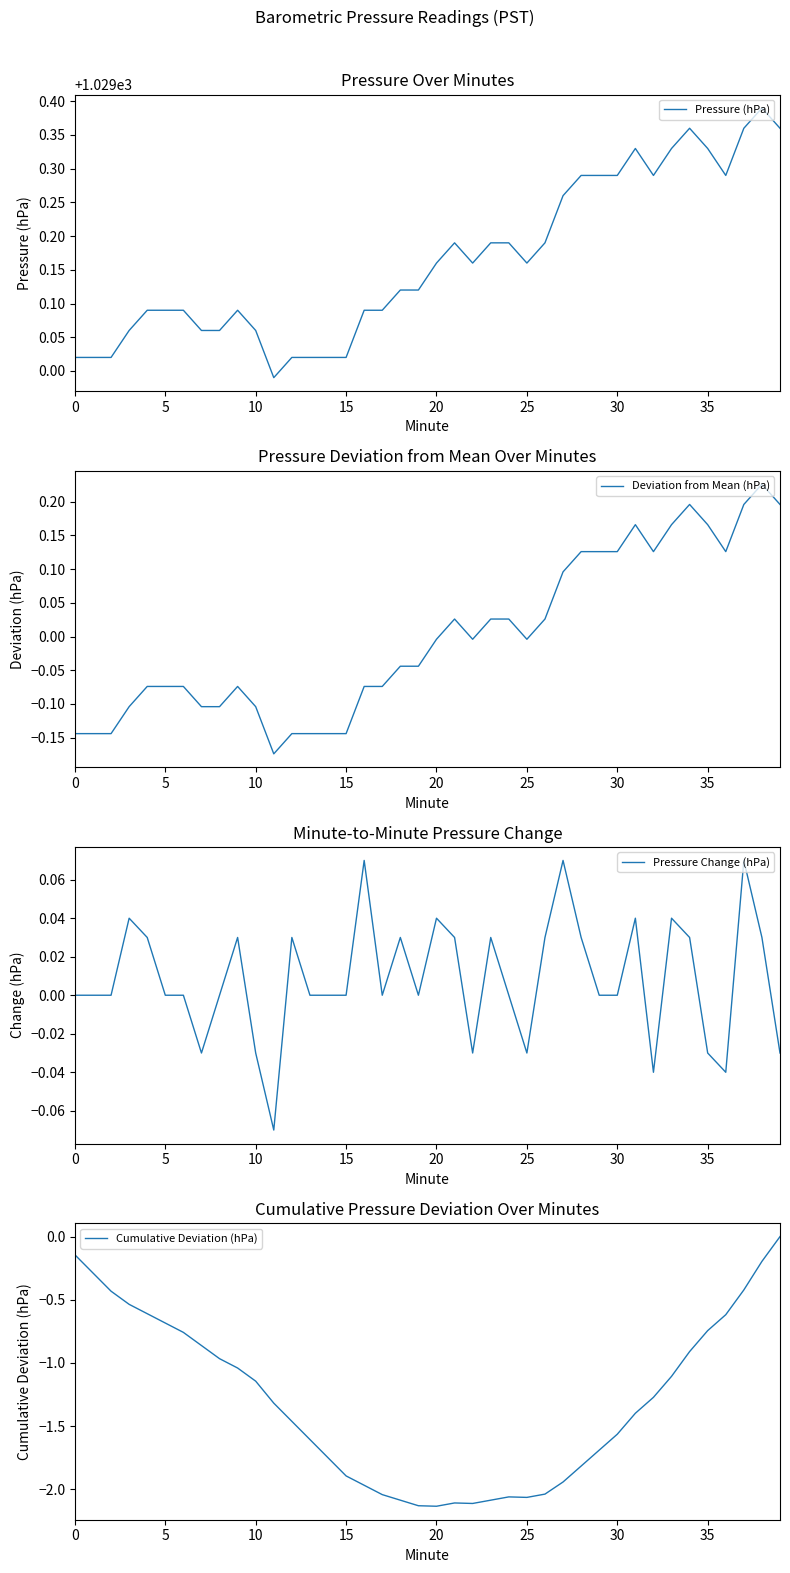

Is it true that Pressure (hPa) equals 1480.7 at 11?

False